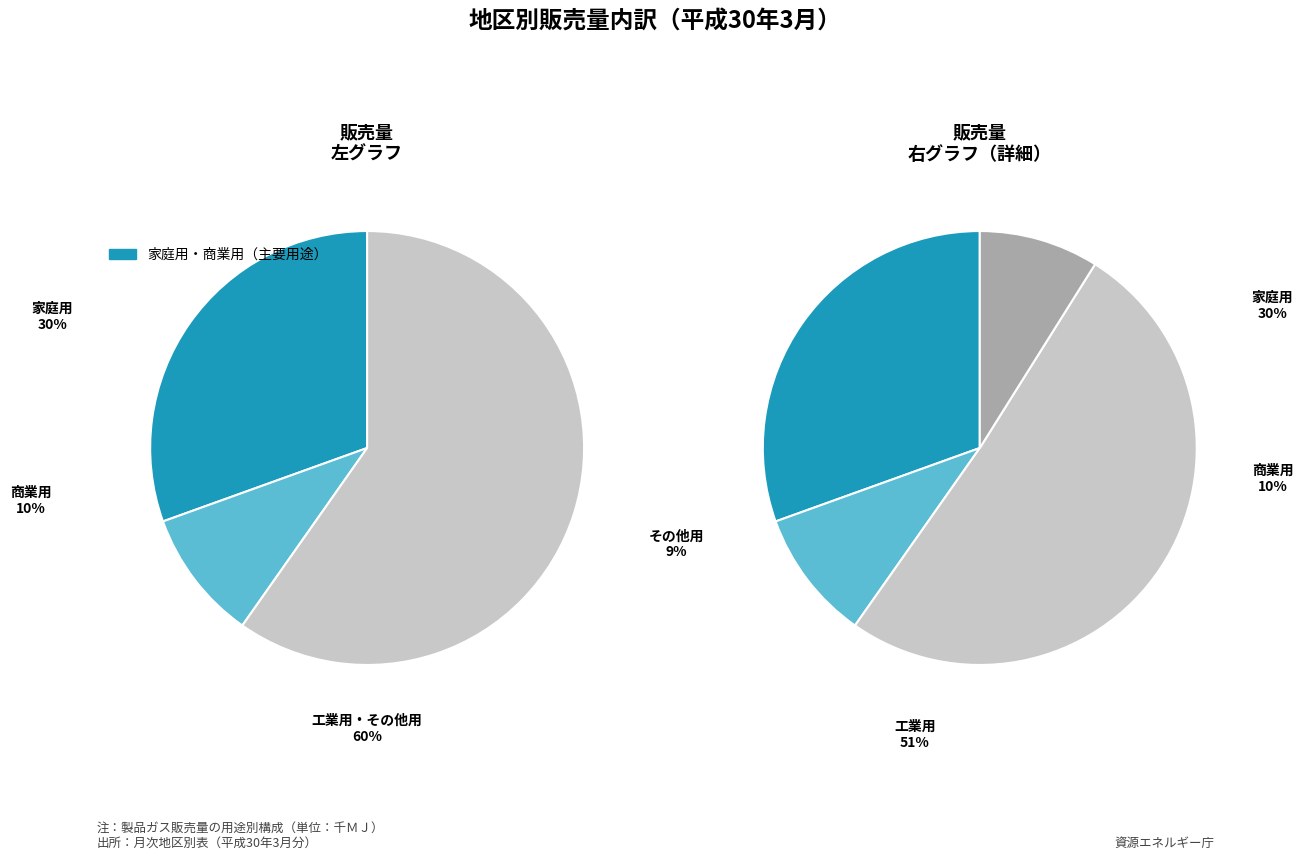

What percentage is the 工業用 slice, to the nearest percent?

51%